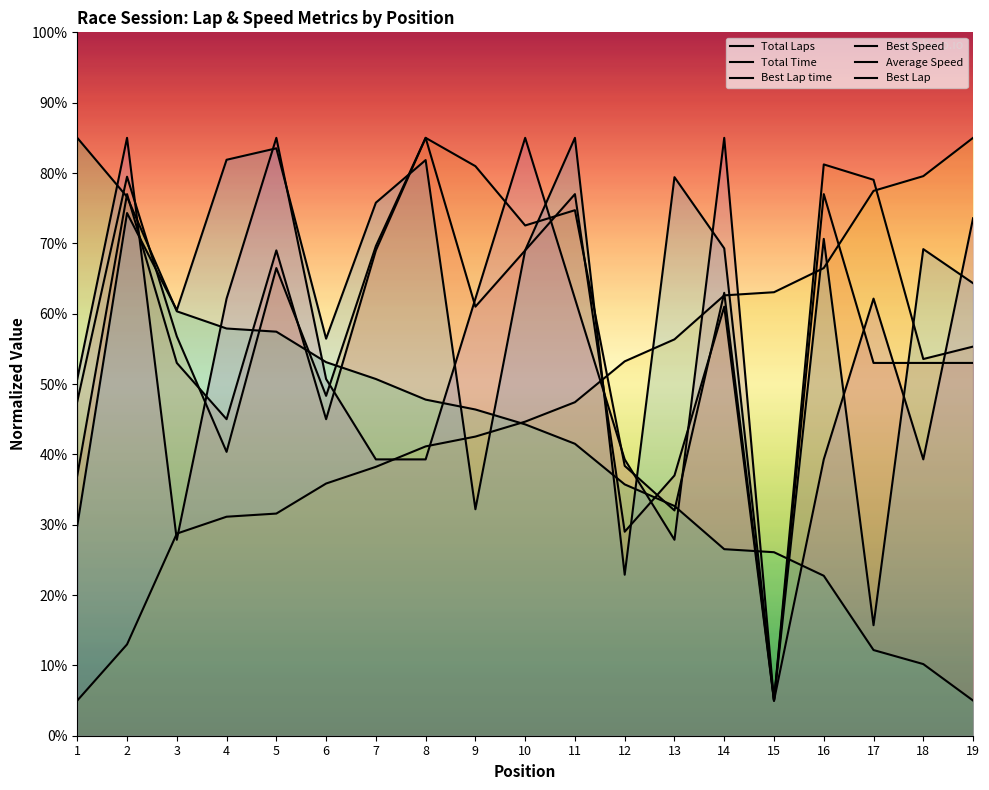

Reading left to right, what are all the values shown in this chart?

Total Laps: 1=37.0	2=77.0	3=53.0	4=45.0	5=69.0	6=45.0	7=69.0	8=85.0	9=61.0	10=69.0	11=77.0	12=29.0	13=37.0	14=61.0	15=5.0	16=77.0	17=53.0	18=53.0	19=53.0
Total Time: 1=47.5	2=79.5	3=56.8	4=40.4	5=66.5	6=48.3	7=69.6	8=85.0	9=81.0	10=72.5	11=74.7	12=38.4	13=32.0	14=63.0	15=5.0	16=81.2	17=79.0	18=53.6	19=55.3
Best Lap time: 1=5.0	2=13.0	3=28.7	4=31.1	5=31.6	6=35.9	7=38.2	8=41.1	9=42.5	10=44.7	11=47.4	12=53.2	13=56.4	14=62.6	15=63.1	16=66.5	17=77.5	18=79.6	19=85.0
Best Speed: 1=85.0	2=76.6	3=60.3	4=57.9	5=57.4	6=53.1	7=50.7	8=47.8	9=46.4	10=44.3	11=41.5	12=35.7	13=32.7	14=26.5	15=26.1	16=22.7	17=12.2	18=10.2	19=5.0
Average Speed: 1=29.9	2=74.3	3=60.5	4=81.9	5=83.5	6=56.4	7=75.8	8=81.8	9=32.2	10=69.0	11=85.0	12=22.9	13=79.4	14=69.3	15=5.0	16=70.6	17=15.7	18=69.2	19=64.3
Best Lap: 1=50.7	2=85.0	3=27.9	4=62.1	5=85.0	6=50.7	7=39.3	8=39.3	9=62.1	10=85.0	11=62.1	12=39.3	13=27.9	14=85.0	15=5.0	16=39.3	17=62.1	18=39.3	19=73.6